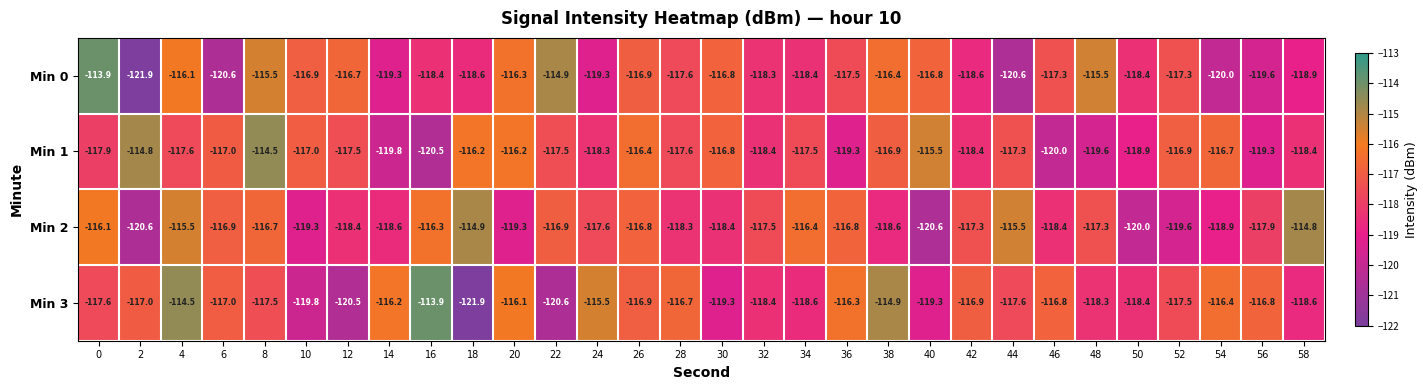

True or false: Min 0 has a value of -200.4 at 10.

False